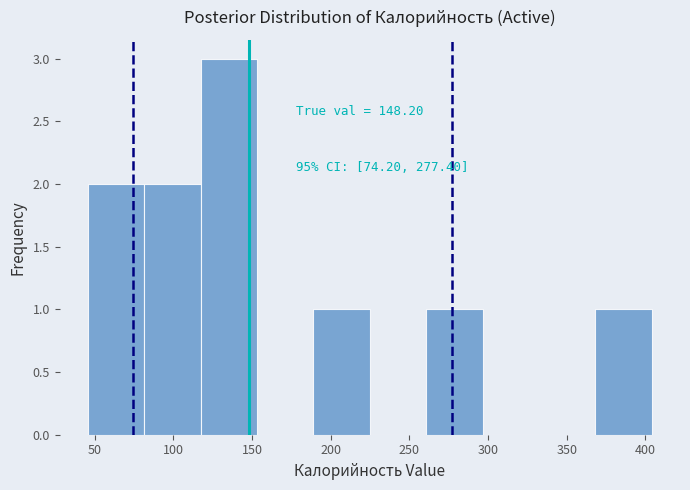

Over which range of the x-axis is the bar tallest?

115 to 155